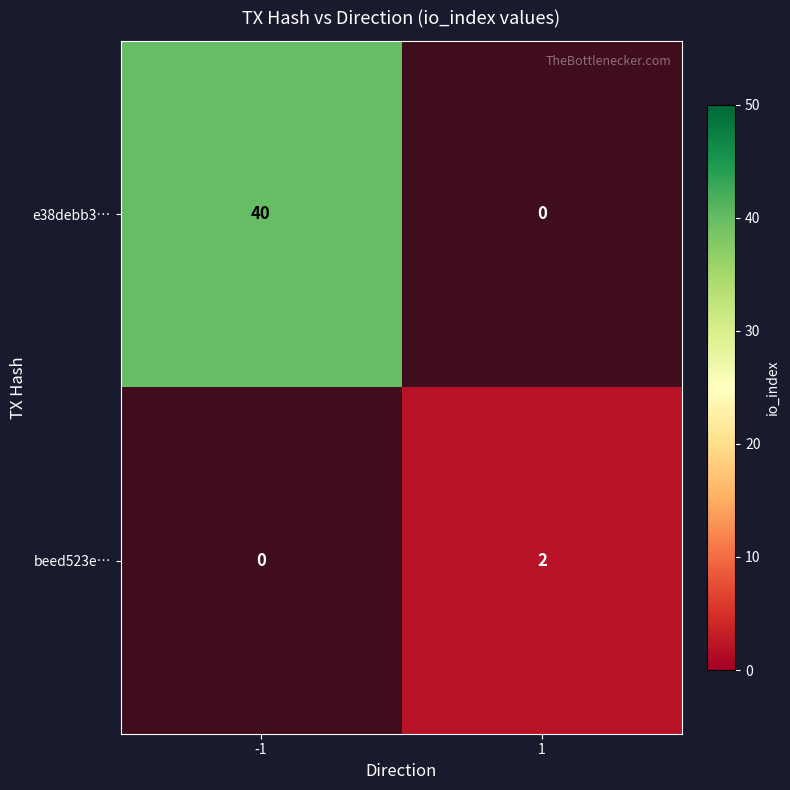

Is it true that beed523e… equals 3 at 1?

False